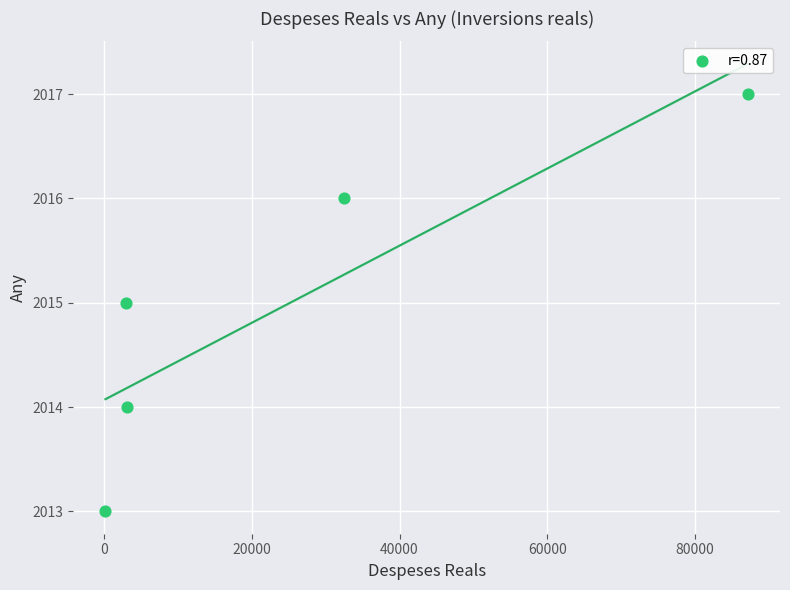

What is the range of Y values (max minus min)?

4